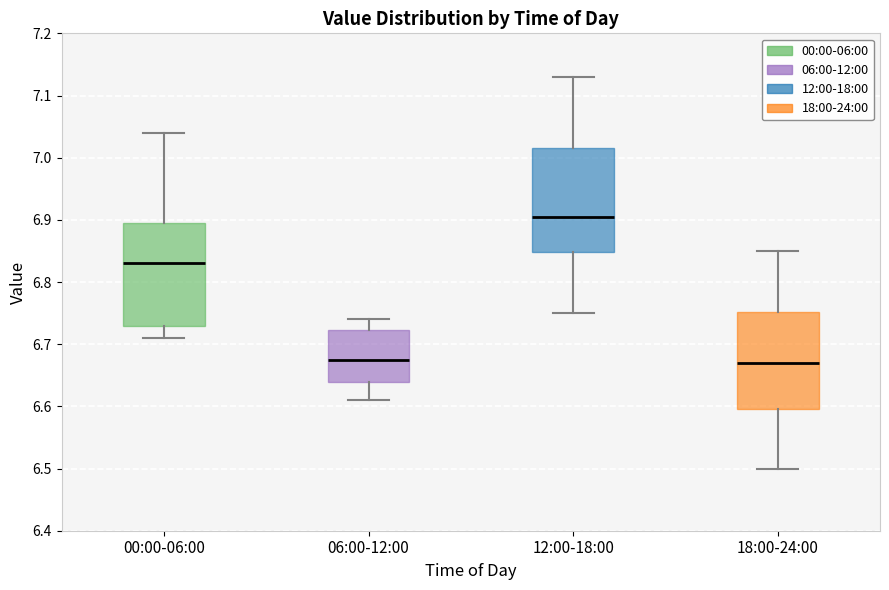

Where is the lower edge of the box for 00:00-06:00 on the y-axis? The values are not printed on the chart, so give them approximately, as read against the axis.

6.73